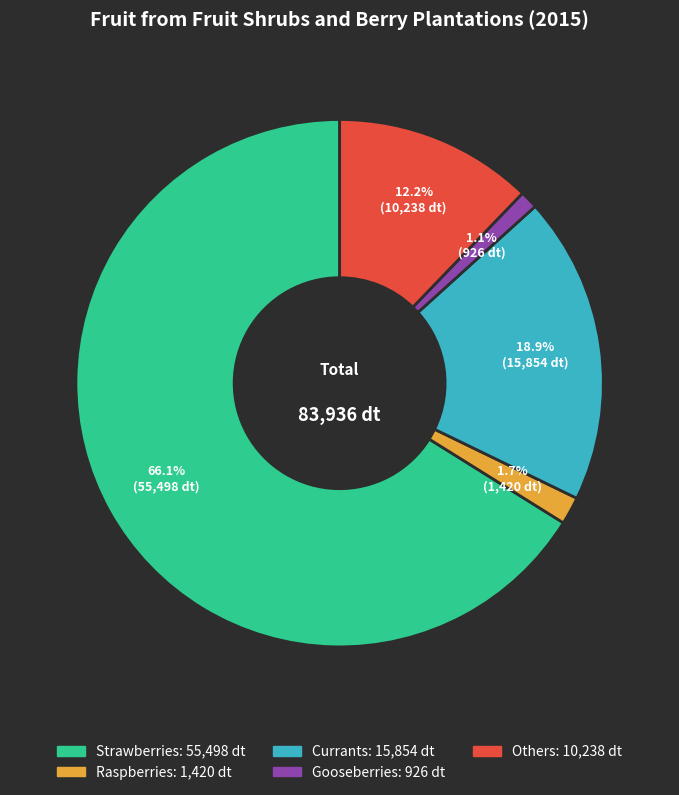

Is there any slice that represents more than half of the pie?

Yes